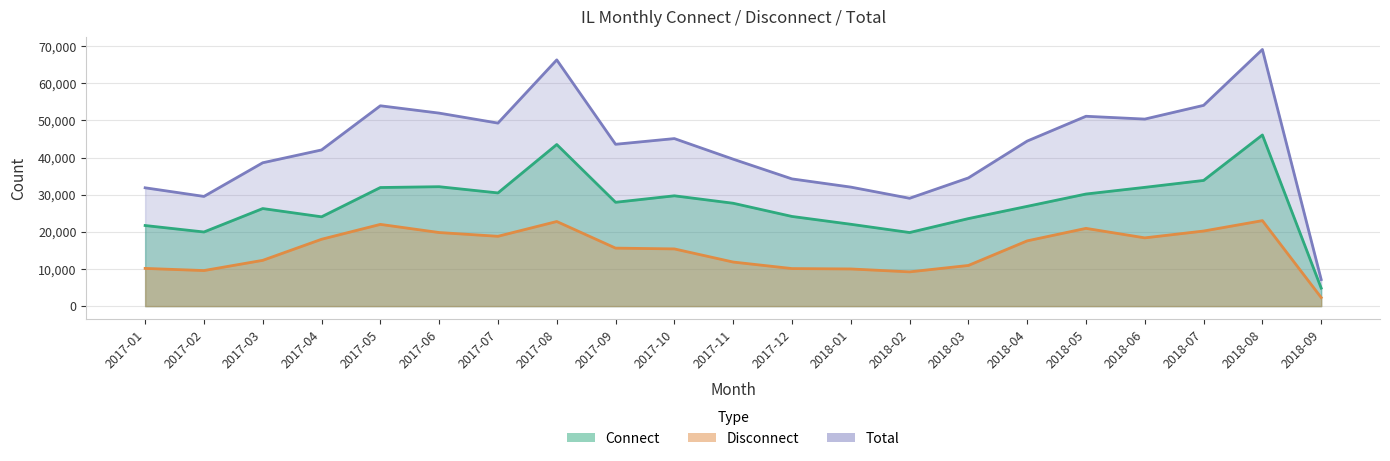

Which category has the highest value in the Total series?

2018-08